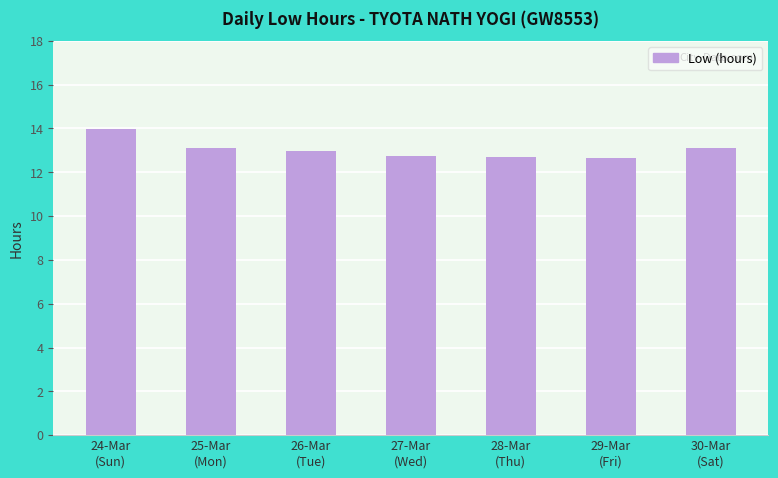

What is the label of the 2nd bar from the right?

29-Mar
(Fri)